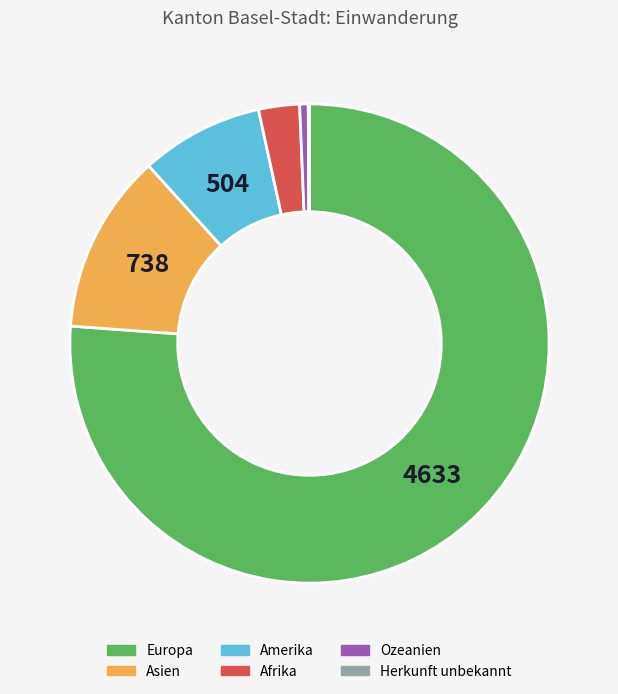

Which has a higher value, Amerika or Asien?

Asien